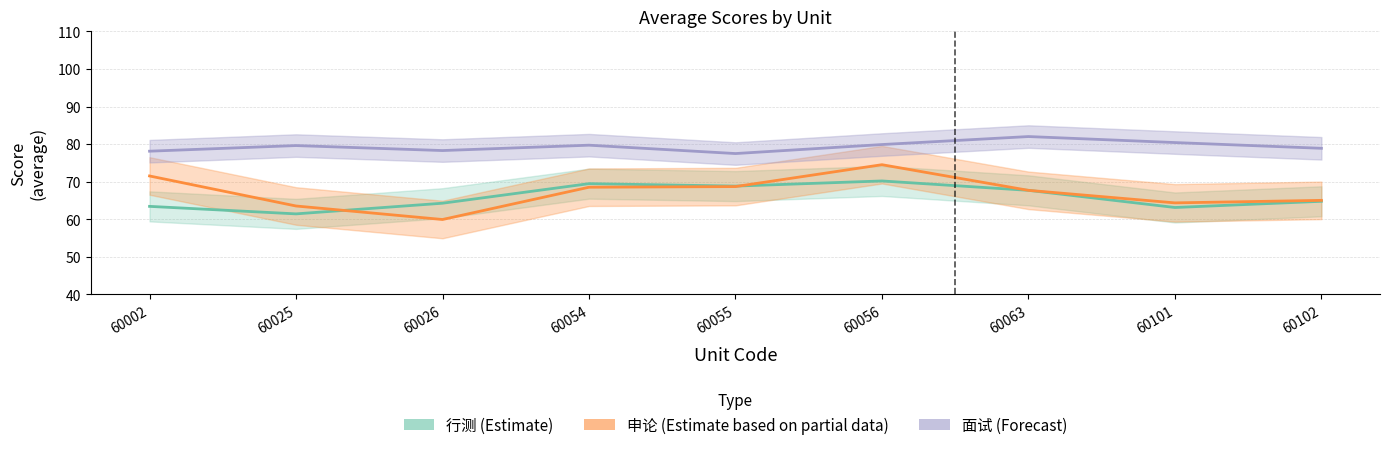

Which series has the largest range (max minus min)?

申论 (Estimate based on partial data)